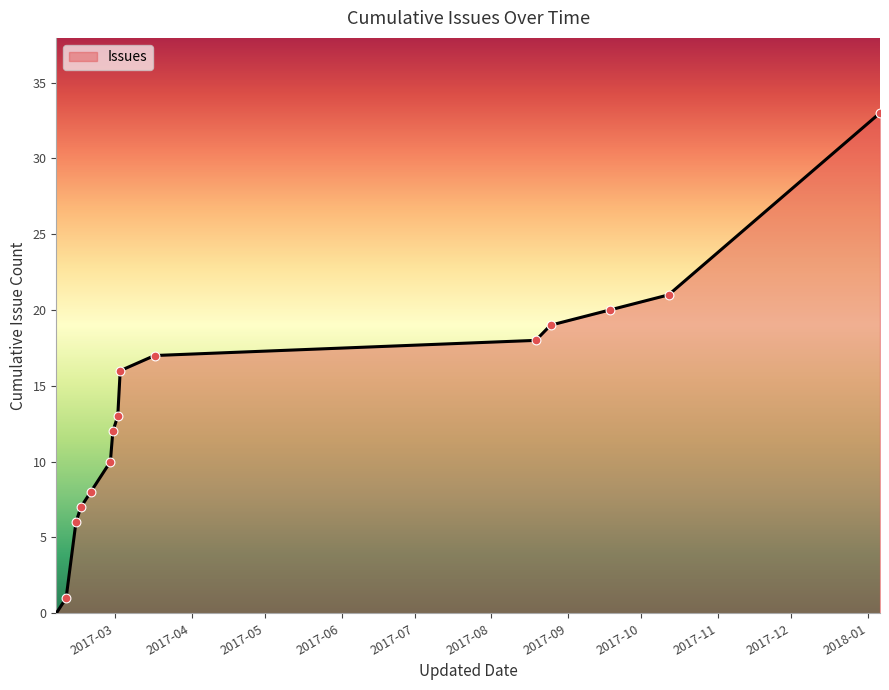

What is the maximum value shown in the chart?

33